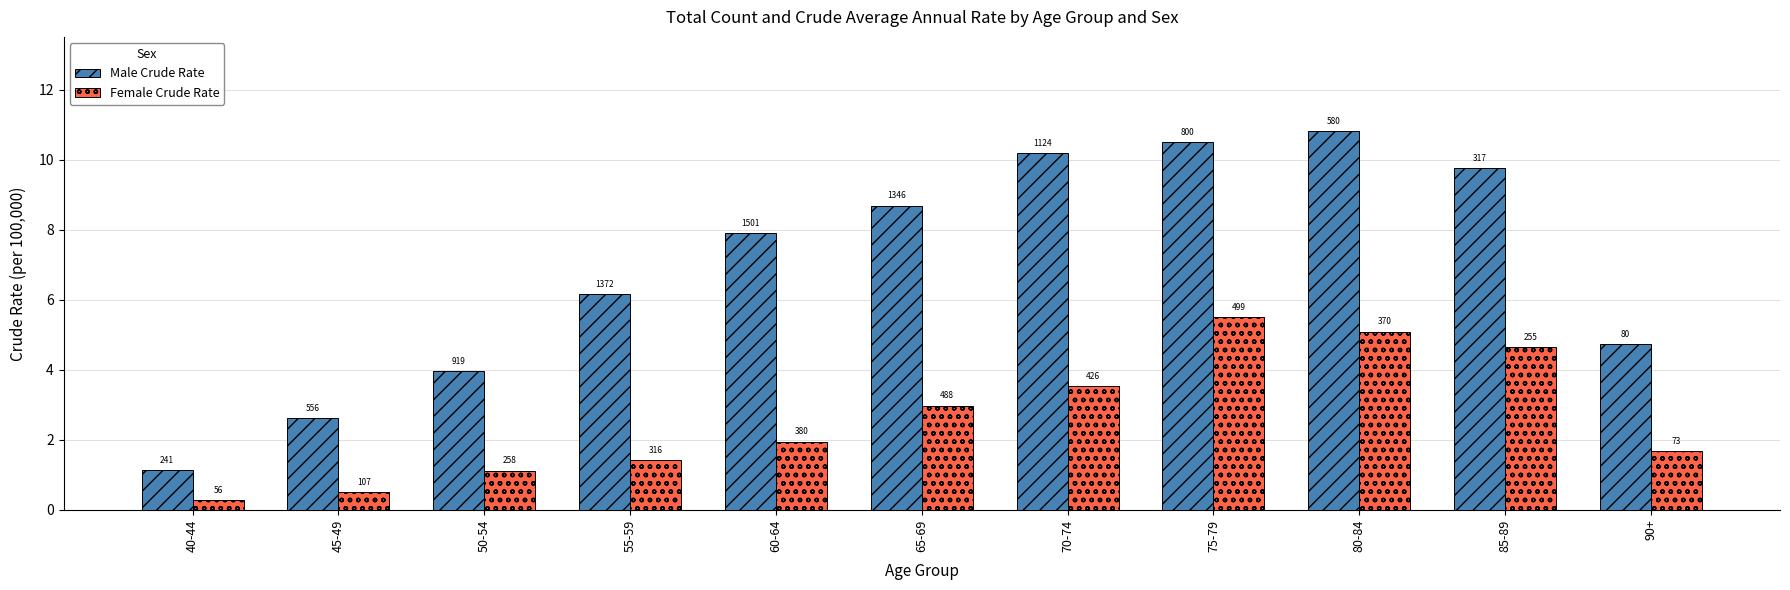

What are all the series names shown in the legend?

Male Crude Rate, Female Crude Rate